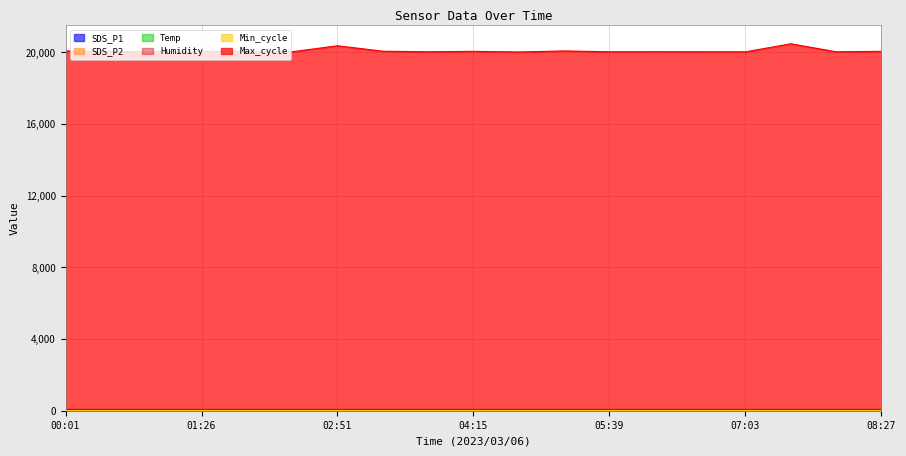

Which series has the widest spread of values?

Max_cycle